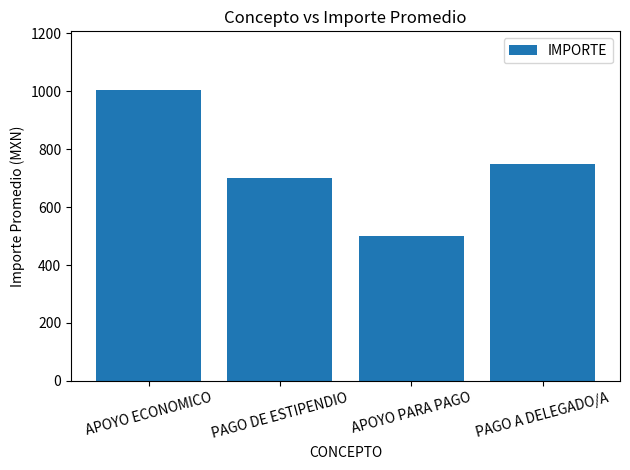

How many bars are there in total?

4